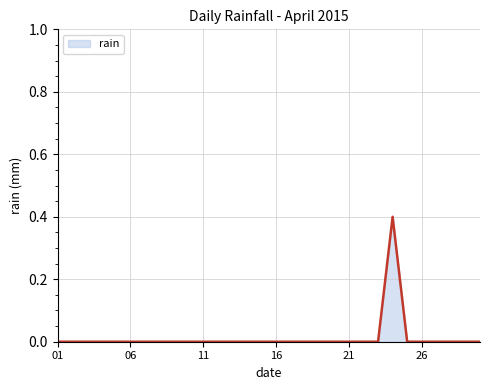

What is the difference between the maximum and minimum values?

0.4